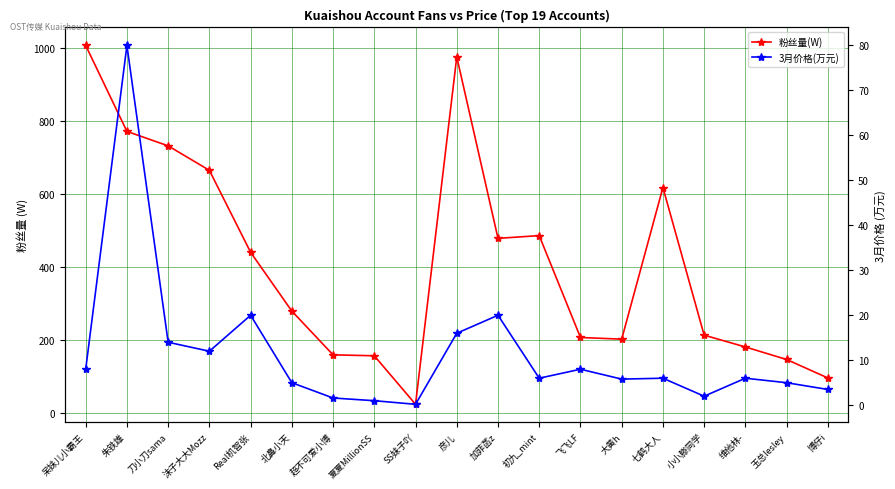

Count the number of data series in this chart.

2